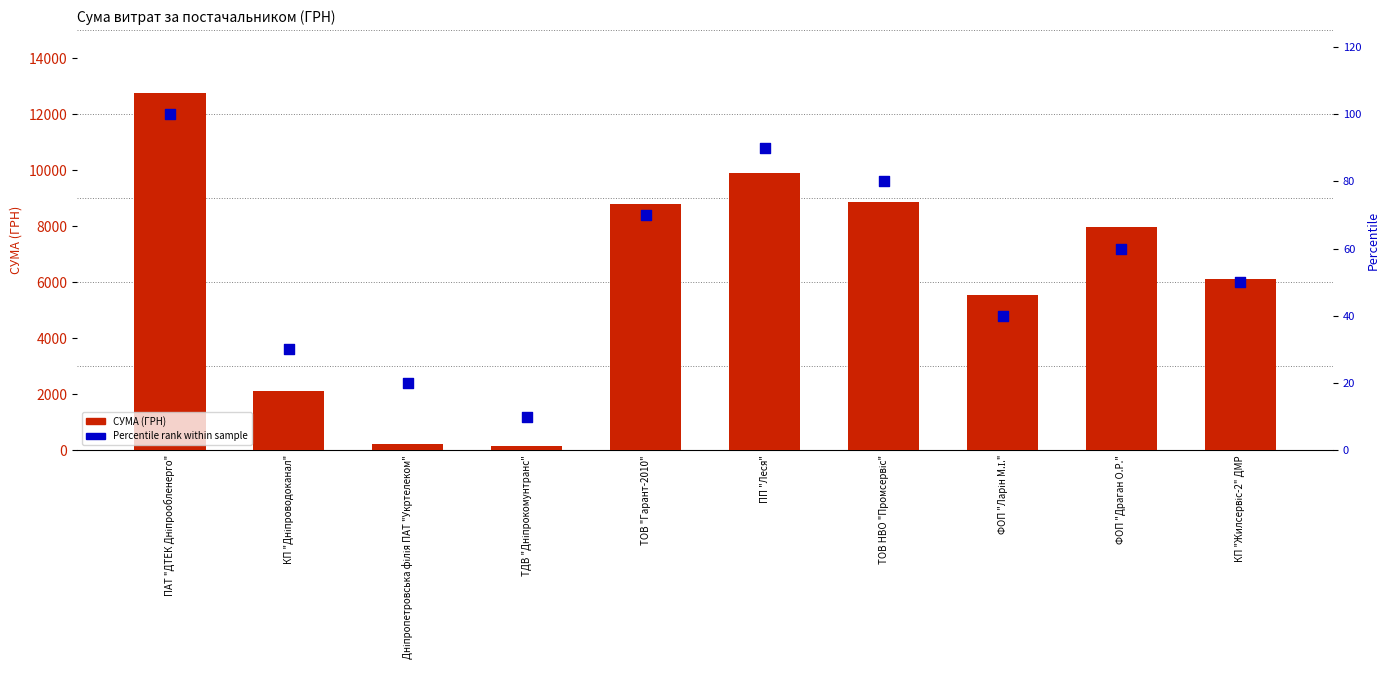

What are all the series names shown in the legend?

СУМА (ГРН), Percentile rank within sample